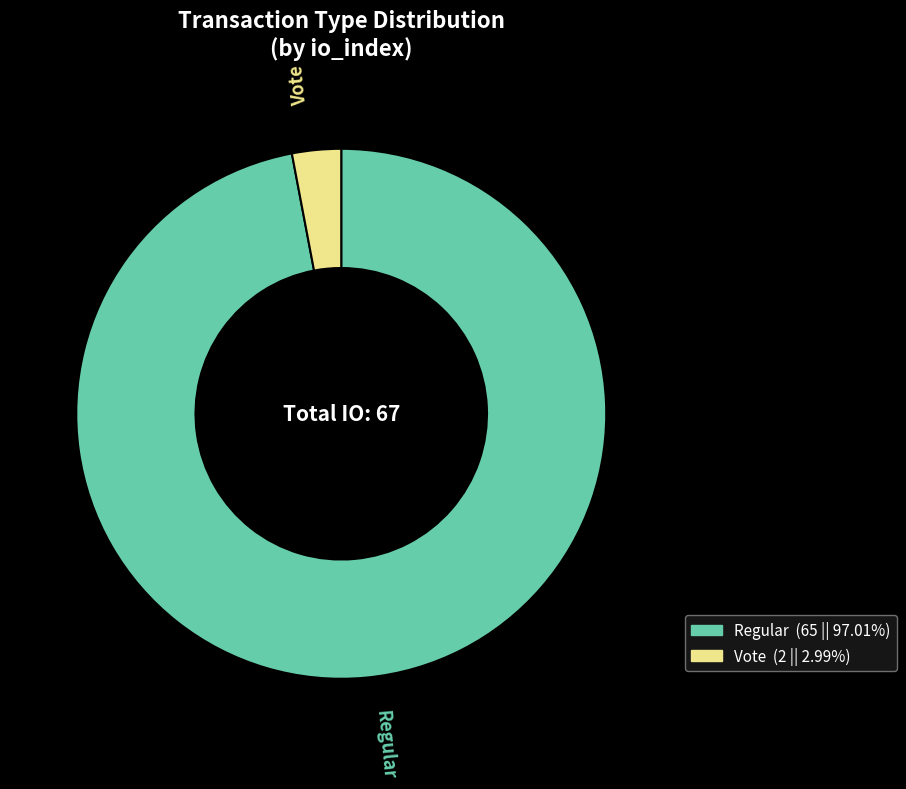

Do Regular and Vote together represent more than half of the pie?

Yes